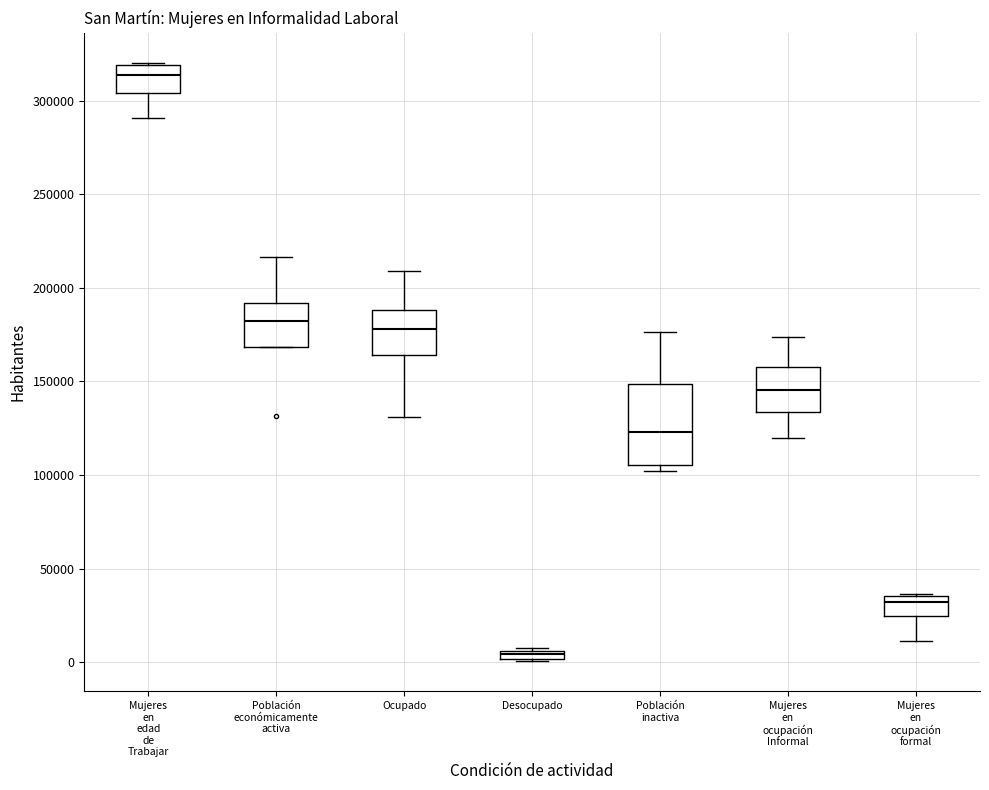

Comparing the boxes themselves (not the whiskers), which one is the tallest?

Población inactiva